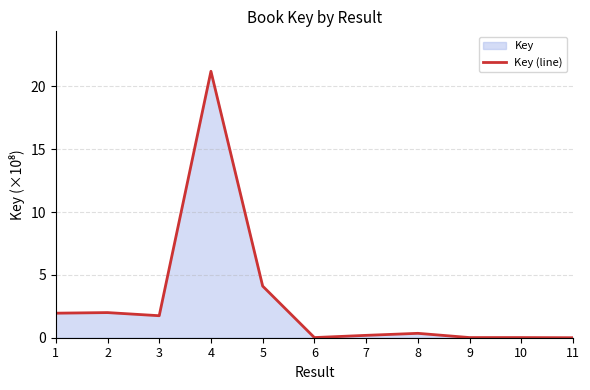

Is it true that the value at 1 is 2.0?

True